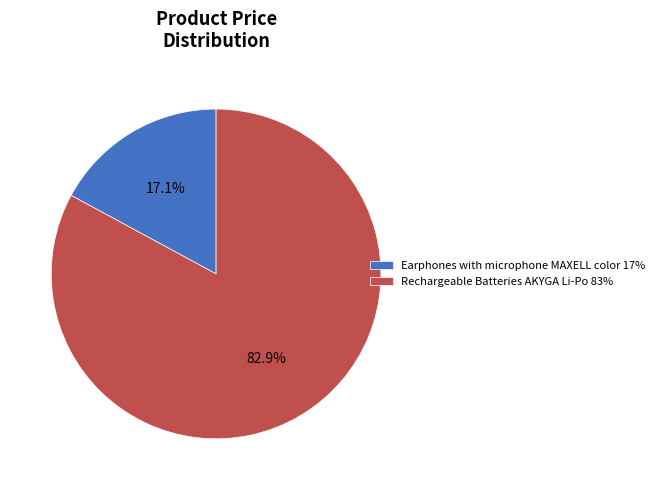

To the nearest percent, what is the difference between the Earphones with microphone MAXELL color and Rechargeable Batteries AKYGA Li-Po slice percentages?

66%